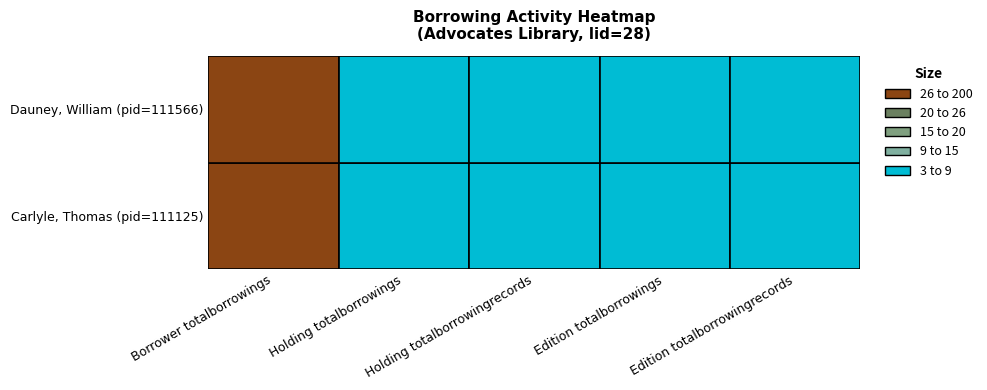

Is the value of Edition 1 totalborrowings at 1 greater than the value of Borrower 1 totalborrowings at 0?

No